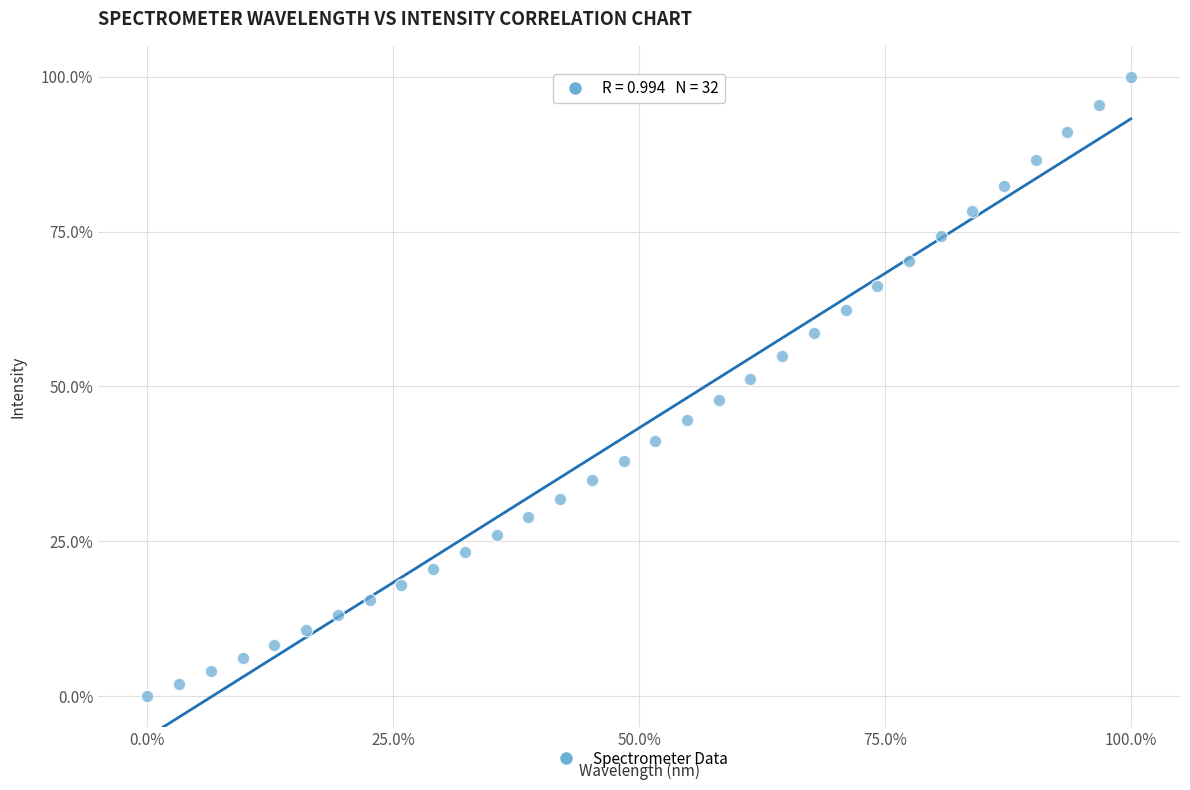

What is the range of Y values (max minus min)?

100.0